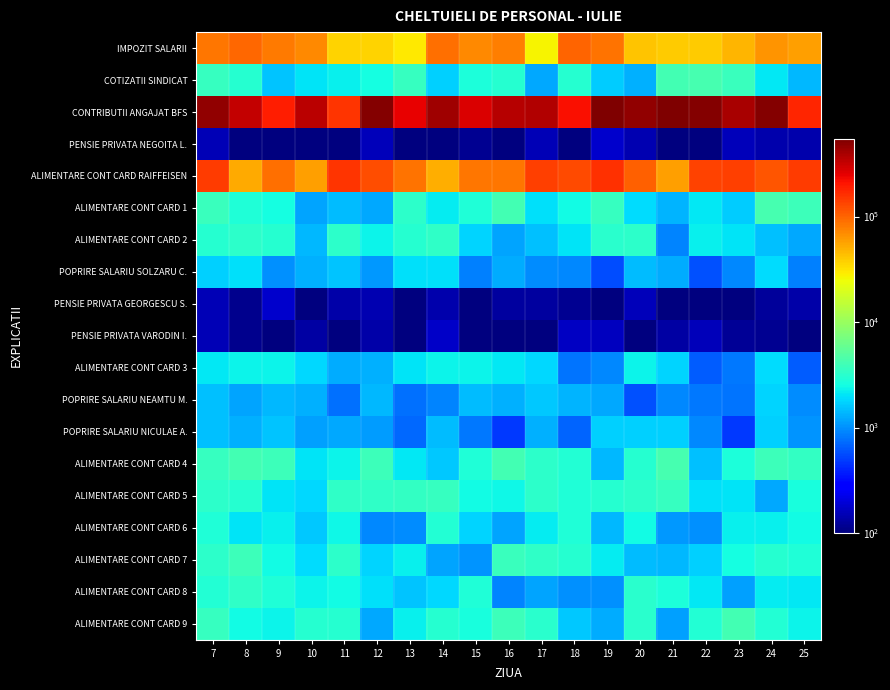

What is the total value across all series at 11?

376250.9